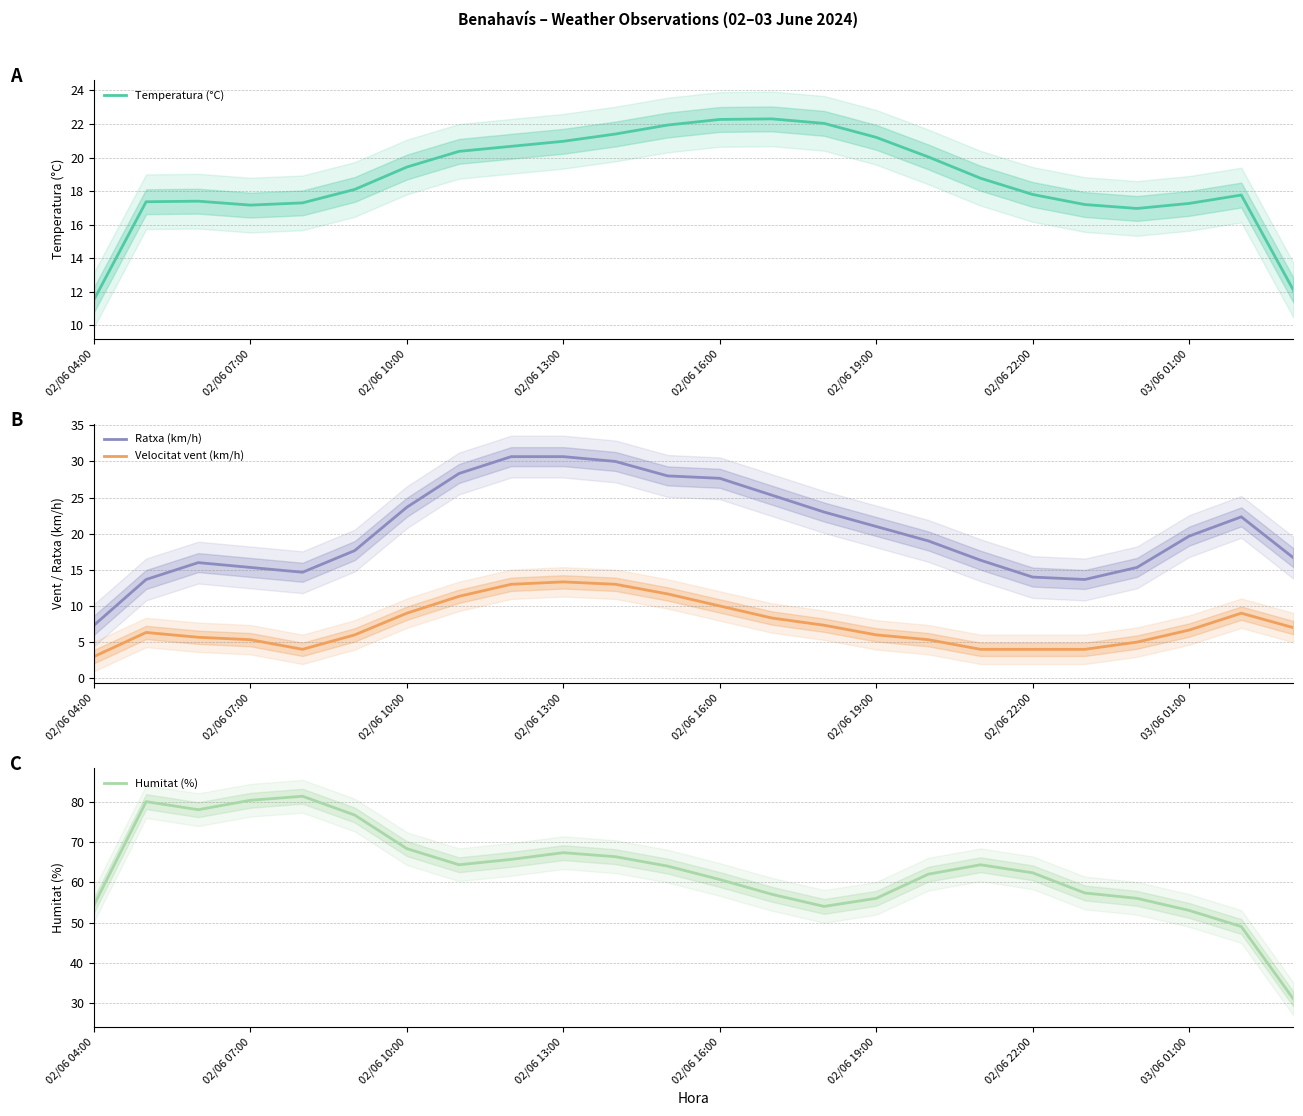

What is the highest value of the Temperatura (°C) series?

22.3